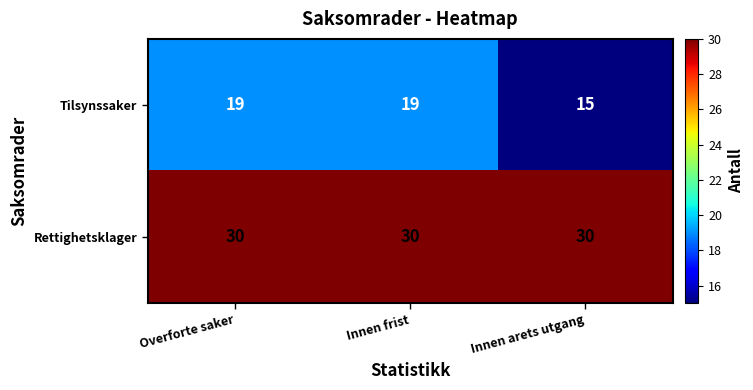

How many series are shown in this chart?

2